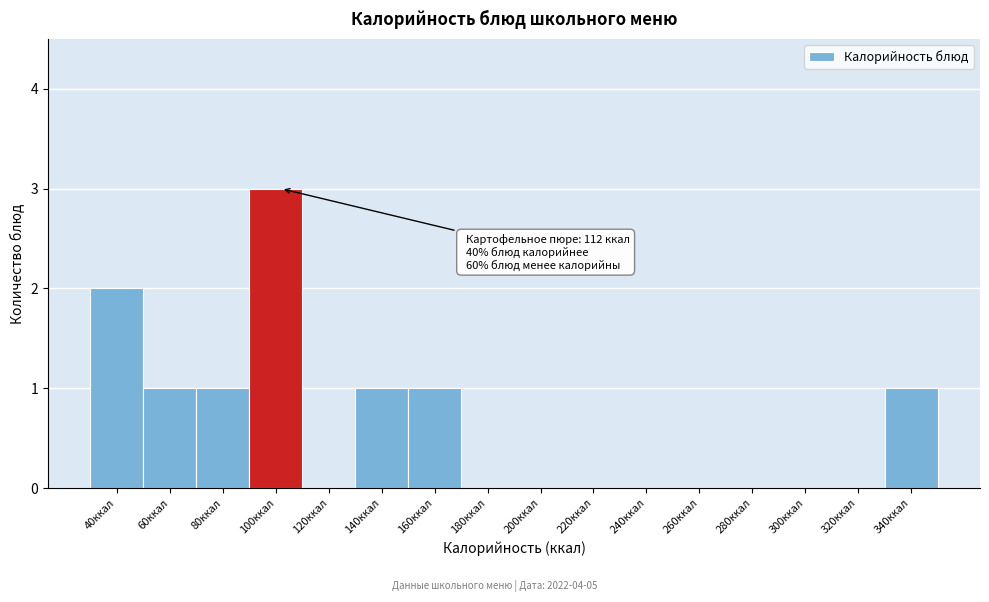

Reading left to right, what are all the values shown in this chart?

40ккал=2	60ккал=1	80ккал=1	100ккал=3	120ккал=0	140ккал=1	160ккал=1	180ккал=0	200ккал=0	220ккал=0	240ккал=0	260ккал=0	280ккал=0	300ккал=0	320ккал=0	340ккал=1